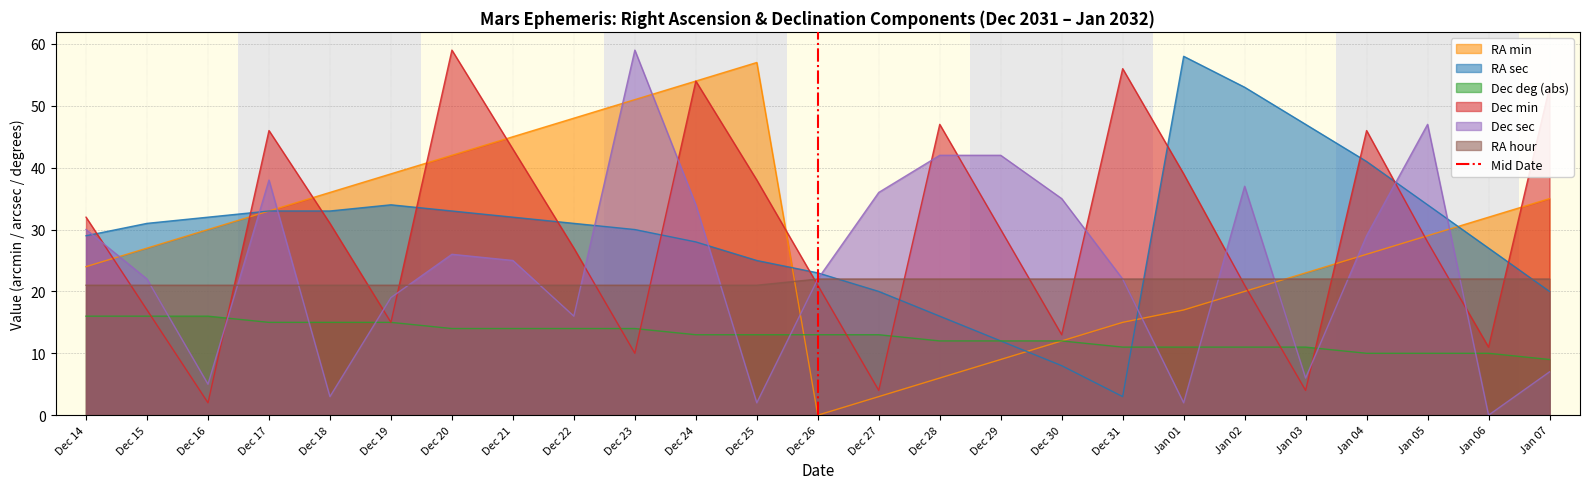

How many values are between 0 and 1?

2